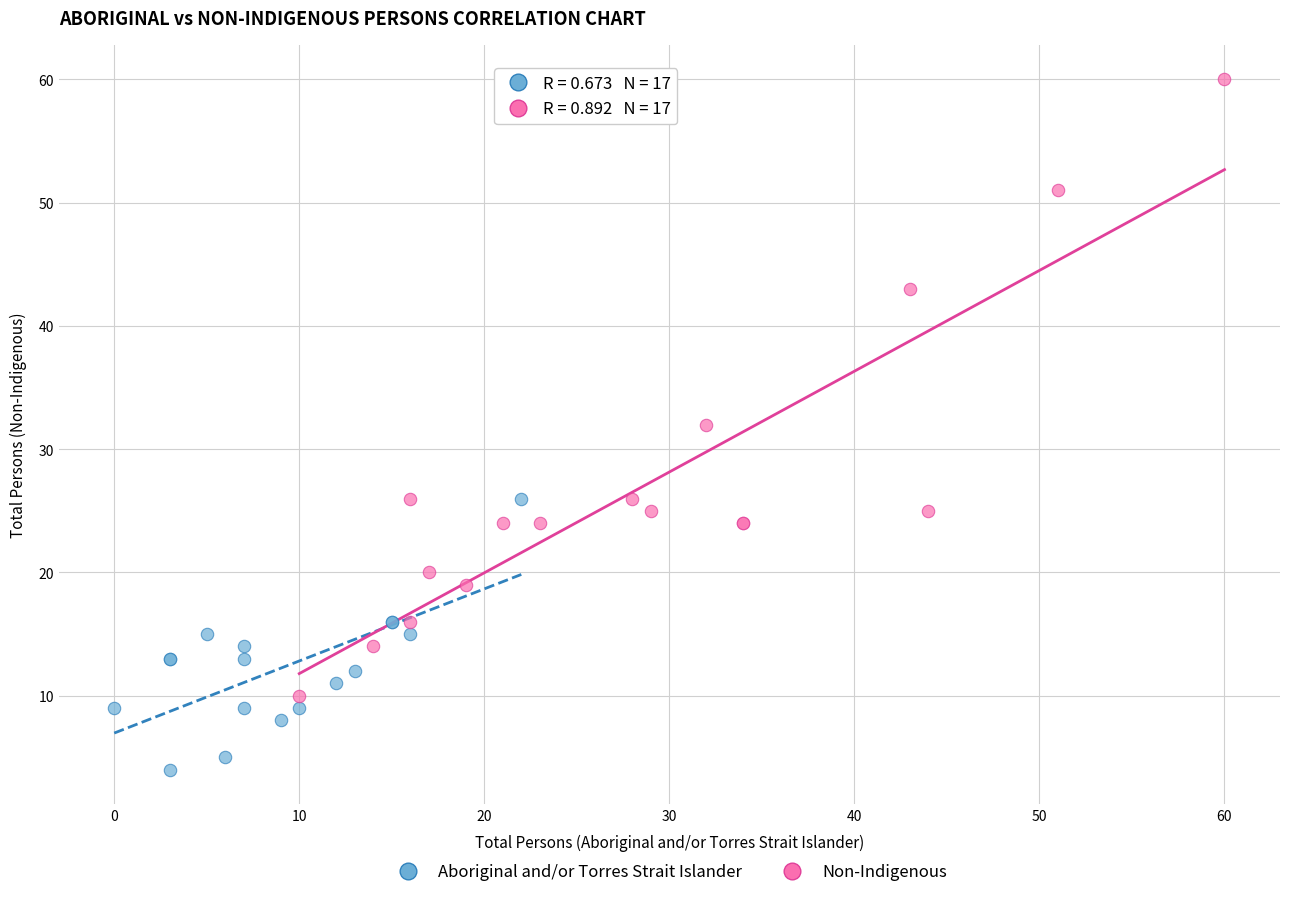

Which series contains the highest Y value?

Non-Indigenous